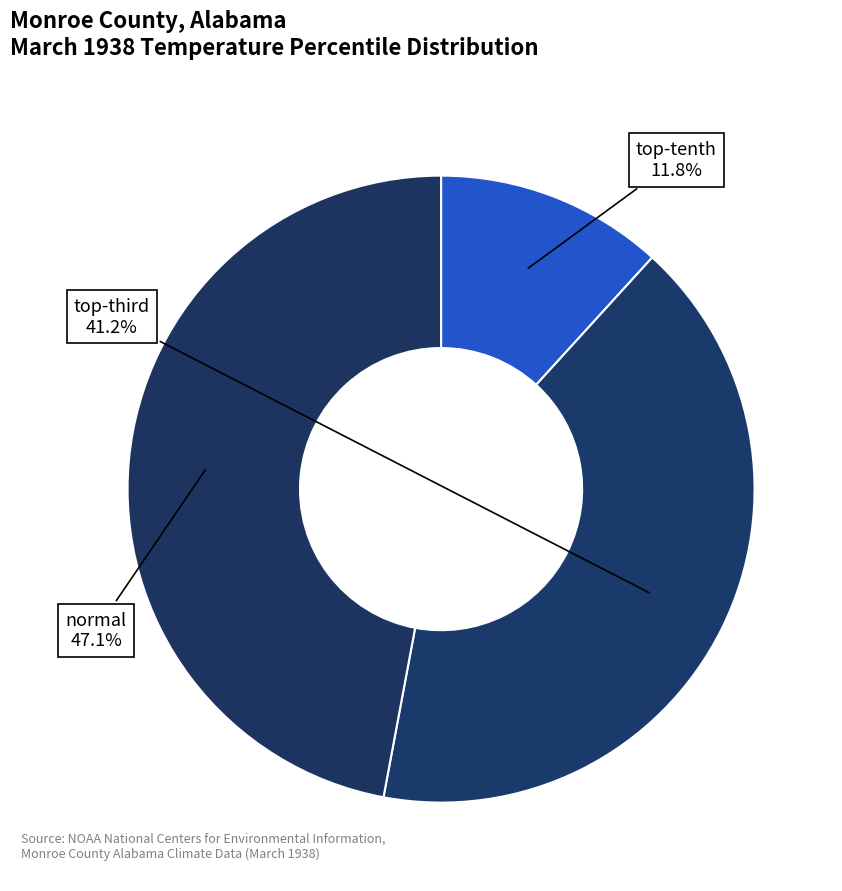

Count the number of slices in the pie.

3